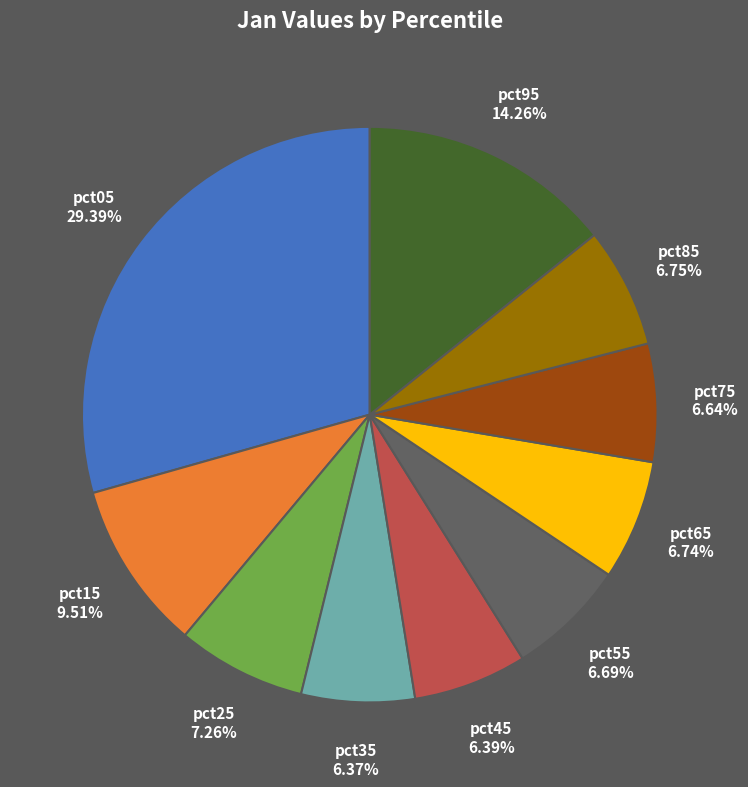

To the nearest percent, what is the difference between the pct15 and pct55 slice percentages?

3%